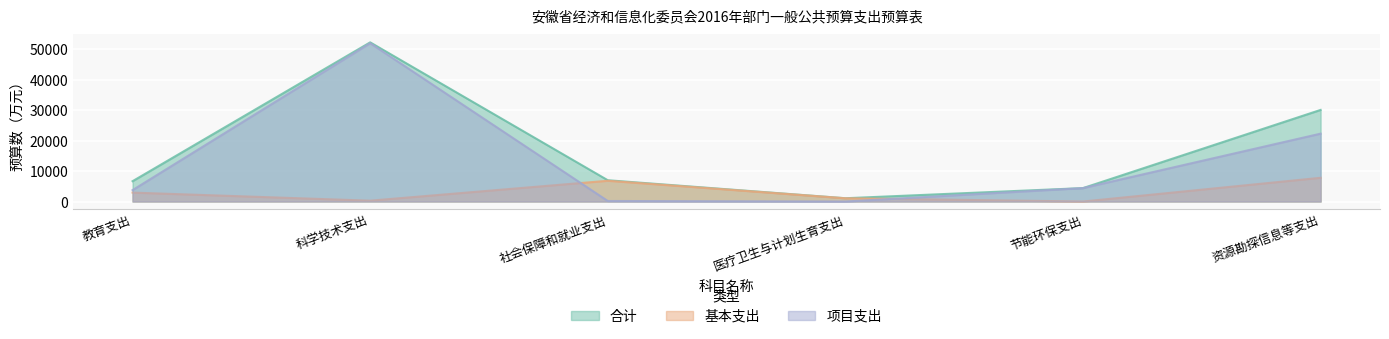

Reading right to left, transcribe all the data shown in this chart.

合计: 资源勘探信息等支出=30049.7	节能环保支出=4400.0	医疗卫生与计划生育支出=1073.7	社会保障和就业支出=6982.3	科学技术支出=52213.0	教育支出=6669.2
基本支出: 资源勘探信息等支出=7786.9	节能环保支出=0.0	医疗卫生与计划生育支出=1073.7	社会保障和就业支出=6810.3	科学技术支出=278.0	教育支出=2927.4
项目支出: 资源勘探信息等支出=22262.8	节能环保支出=4400.0	医疗卫生与计划生育支出=0.0	社会保障和就业支出=172.0	科学技术支出=51935.0	教育支出=3741.8